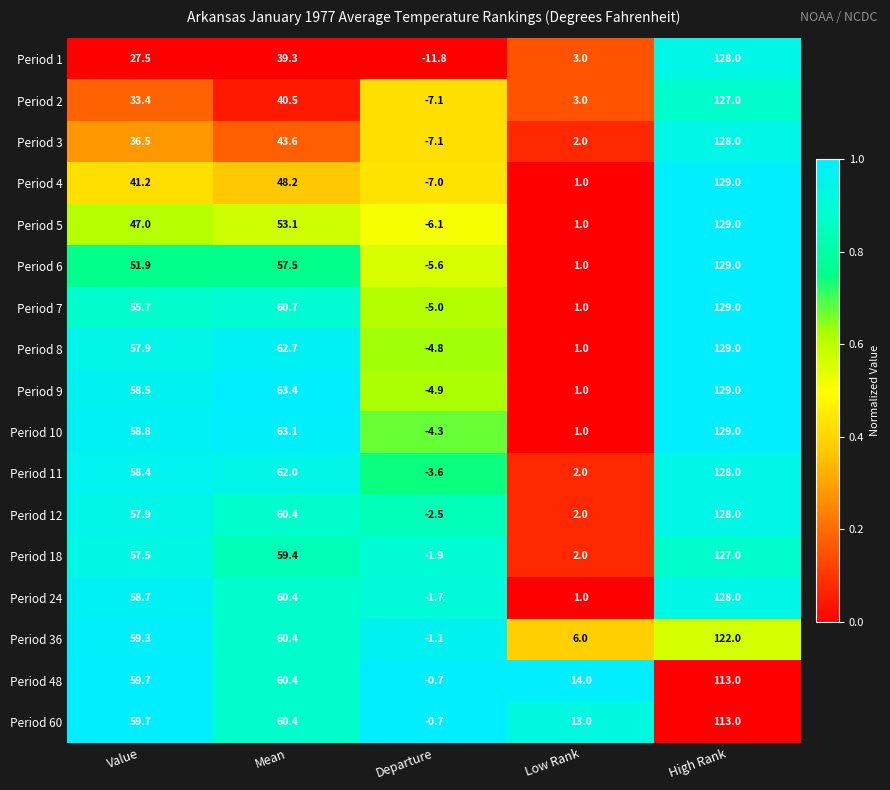

At which category is the sum across all series the highest?

High Rank